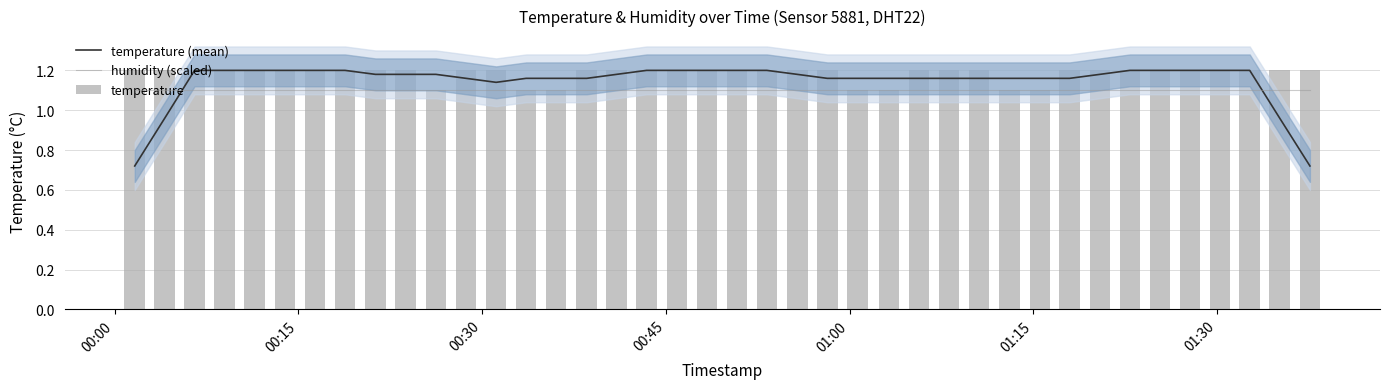

What is the sum of all temperature (mean) values?

45.9